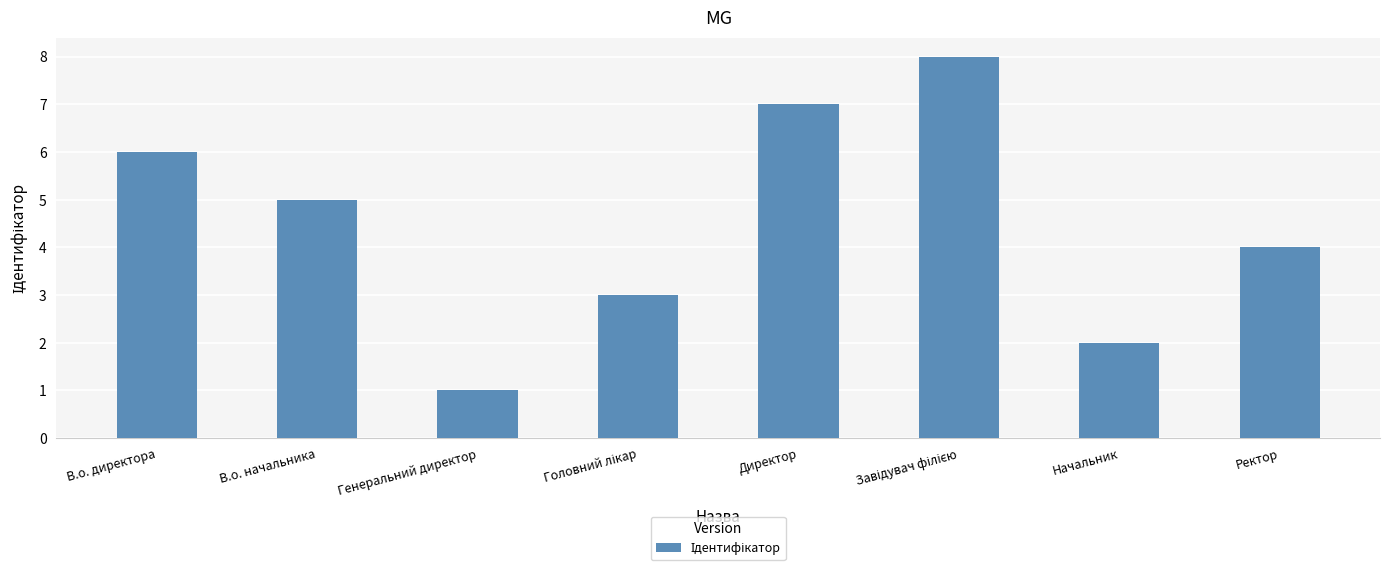

What is the difference between the maximum and second lowest values?

6